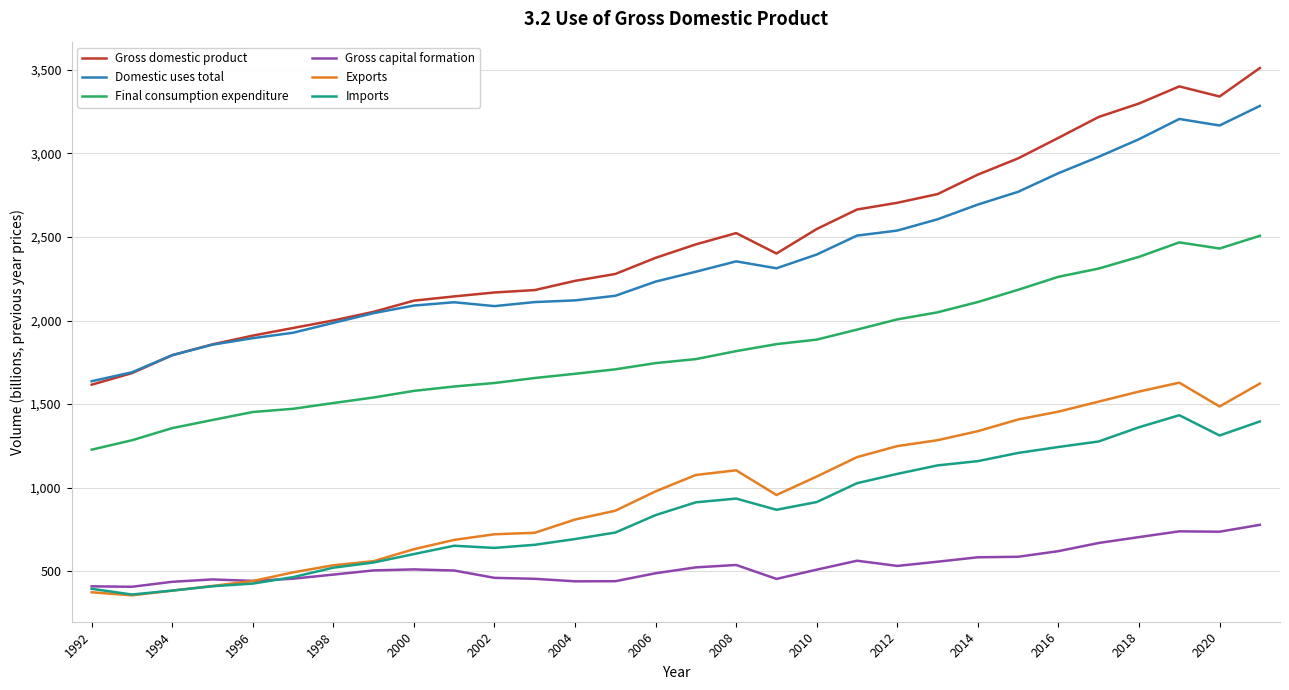

Which series has the largest range (max minus min)?

Gross domestic product